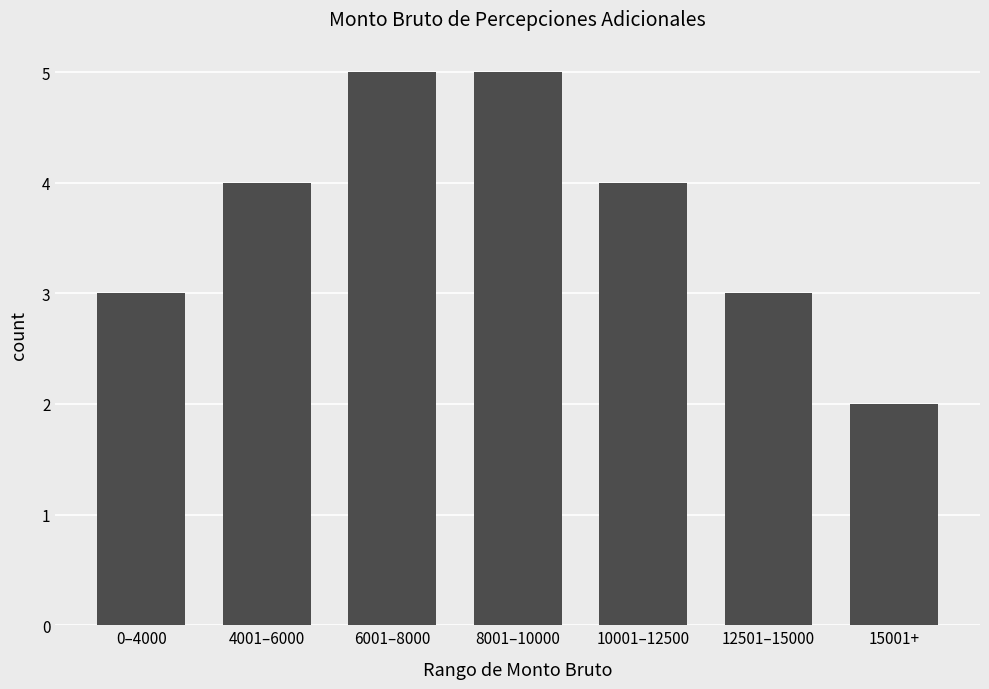

Reading right to left, transcribe all the data shown in this chart.

15001+=2	12501–15000=3	10001–12500=4	8001–10000=5	6001–8000=5	4001–6000=4	0–4000=3